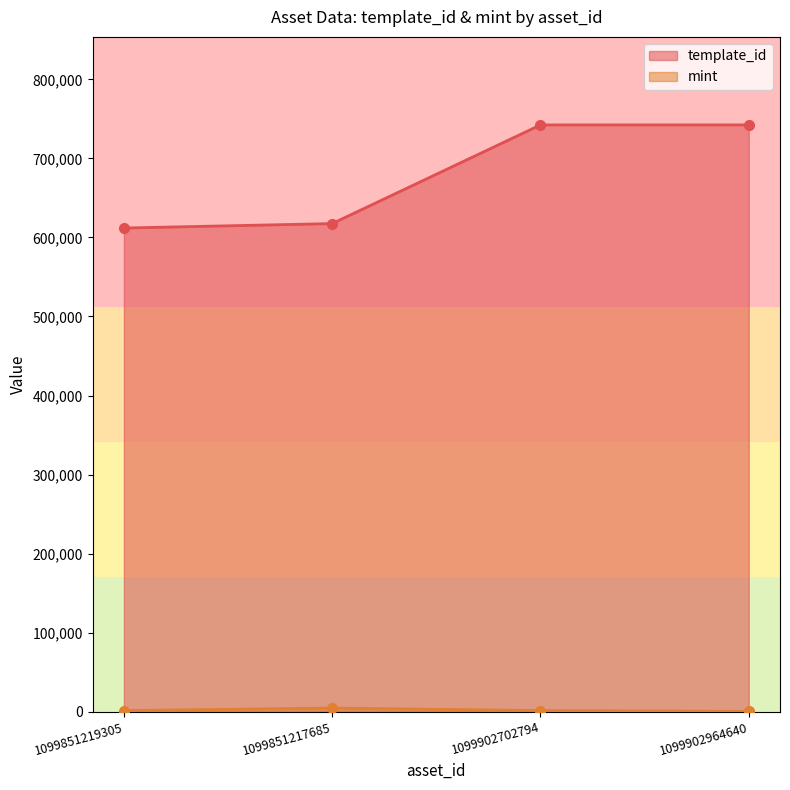

True or false: mint and template_id cross at least once.

False